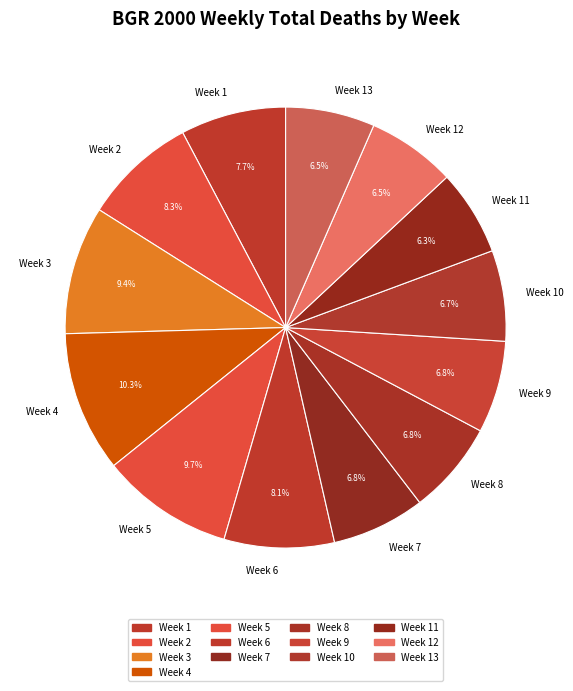

Is Week 4 the majority of the pie?

No